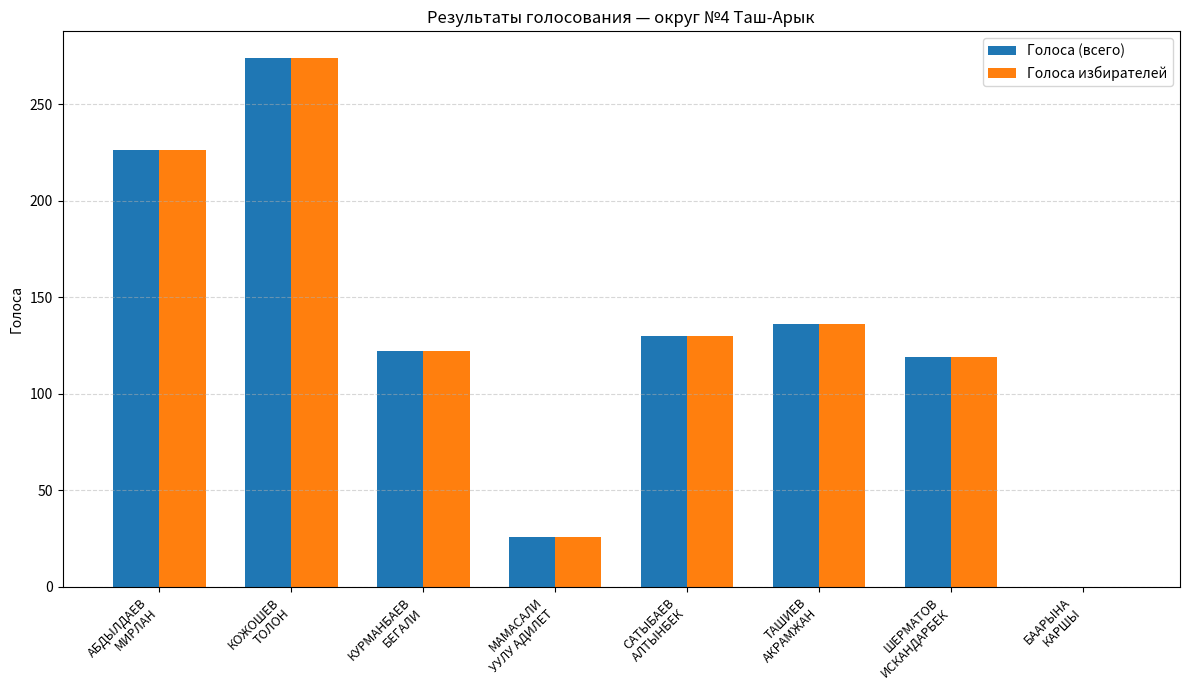

The Голоса избирателей series shows 407 at КОЖОШЕВ
ТОЛОН. True or false?

False